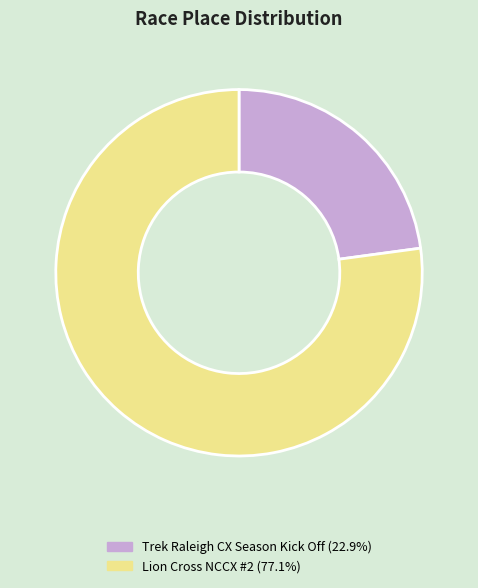

Approximately how many times larger is the value at Trek Raleigh CX Season Kick Off (22.9%) compared to Lion Cross NCCX #2 (77.1%)?

0.3